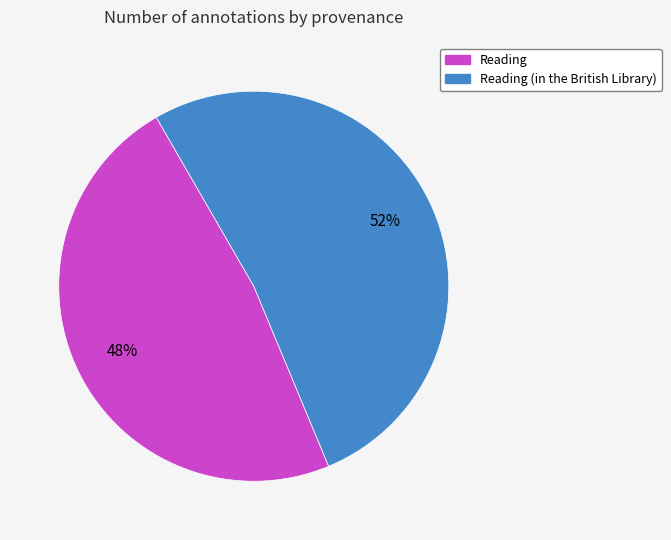

Do Reading (in the British Library) and Reading together represent more than half of the pie?

Yes